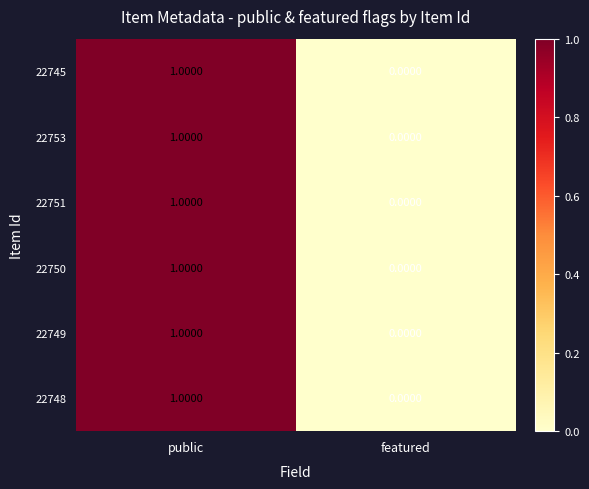

Rank the categories by 22748 value from highest to lowest.

public, featured